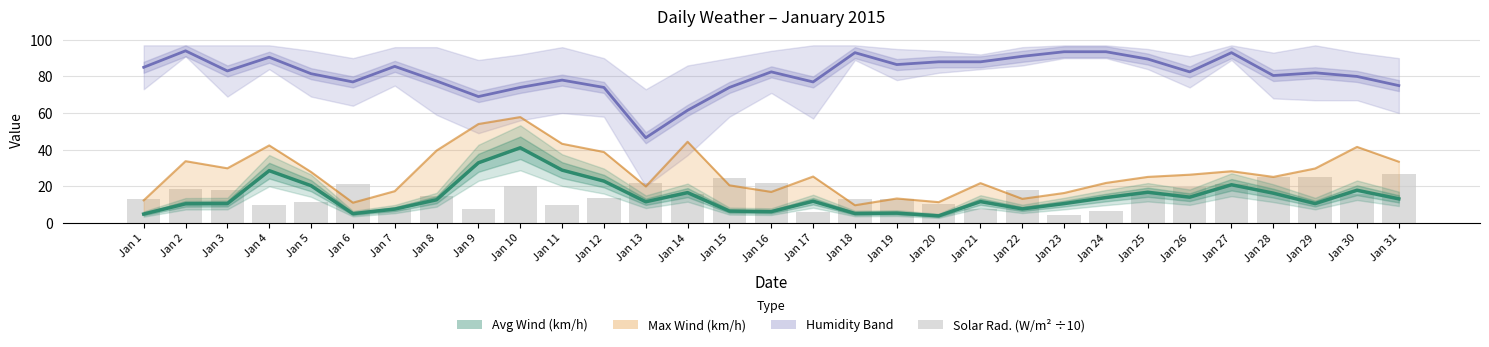

What is the difference between the second highest and minimum values in the Avg Wind (km/h) series?

29.0